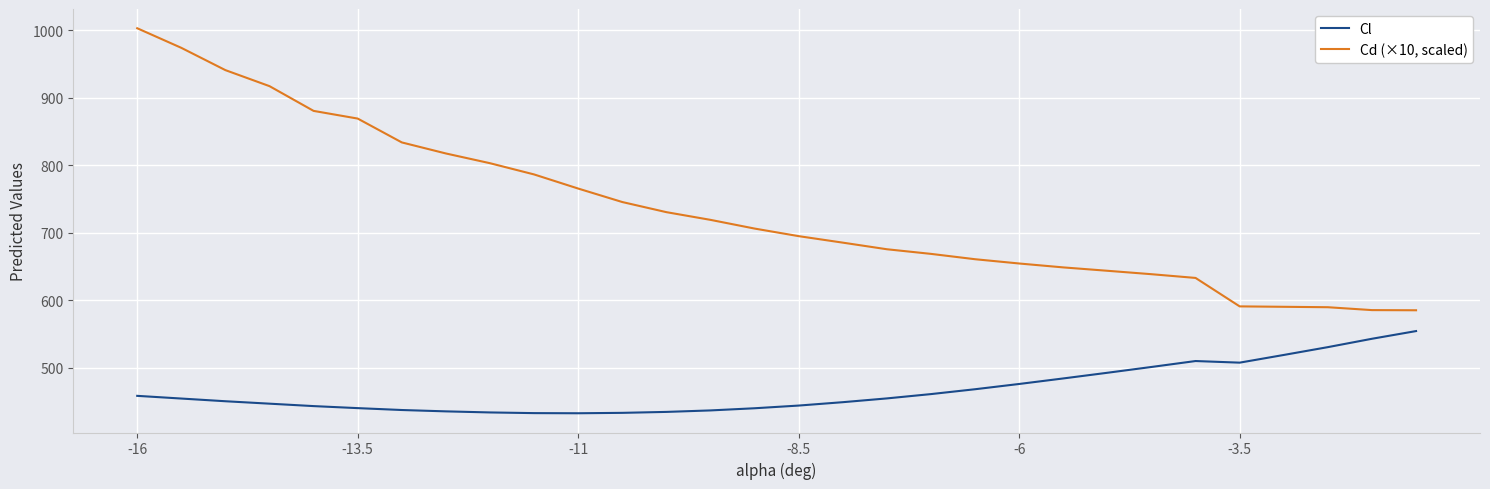

Which series has the largest range (max minus min)?

Cd (×10, scaled)